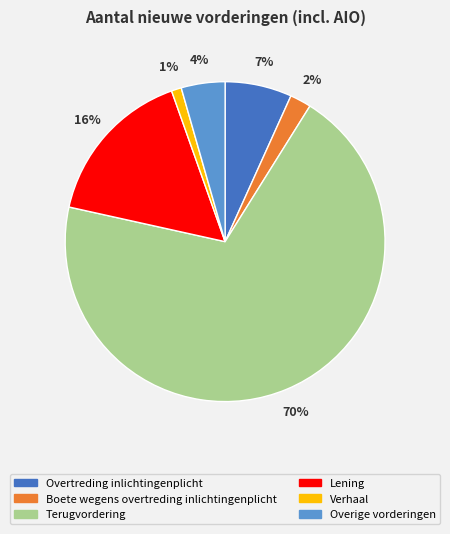

How many slices are in this pie chart?

6